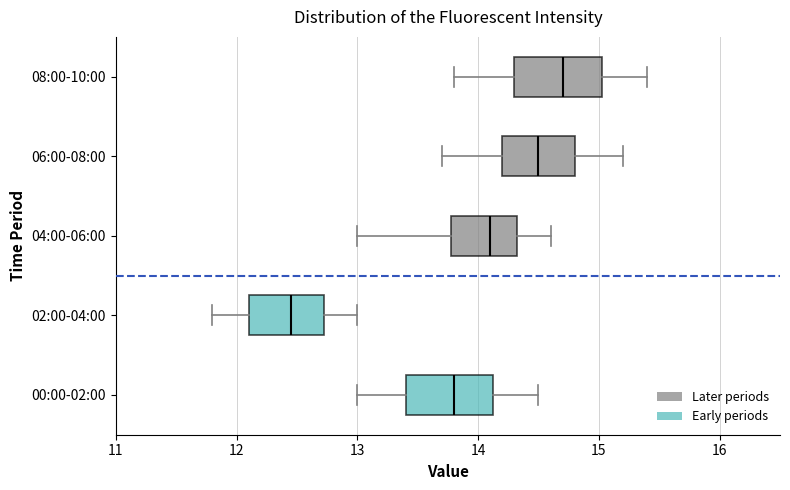

Reading bottom to top, transcribe this box plot: for each box, give where its median line is, the range the box spans, and where its two whiskers end, as read against the x-axis. The values are not printed on the chart, so give them approximately, as read against the axis.

00:00-02:00: median 13.8, box 13.4 to 14.1, whiskers 13.0 to 14.5
02:00-04:00: median 12.5, box 12.1 to 12.7, whiskers 11.8 to 13.0
04:00-06:00: median 14.1, box 13.8 to 14.3, whiskers 13.0 to 14.6
06:00-08:00: median 14.5, box 14.2 to 14.8, whiskers 13.7 to 15.2
08:00-10:00: median 14.7, box 14.3 to 15.0, whiskers 13.8 to 15.4